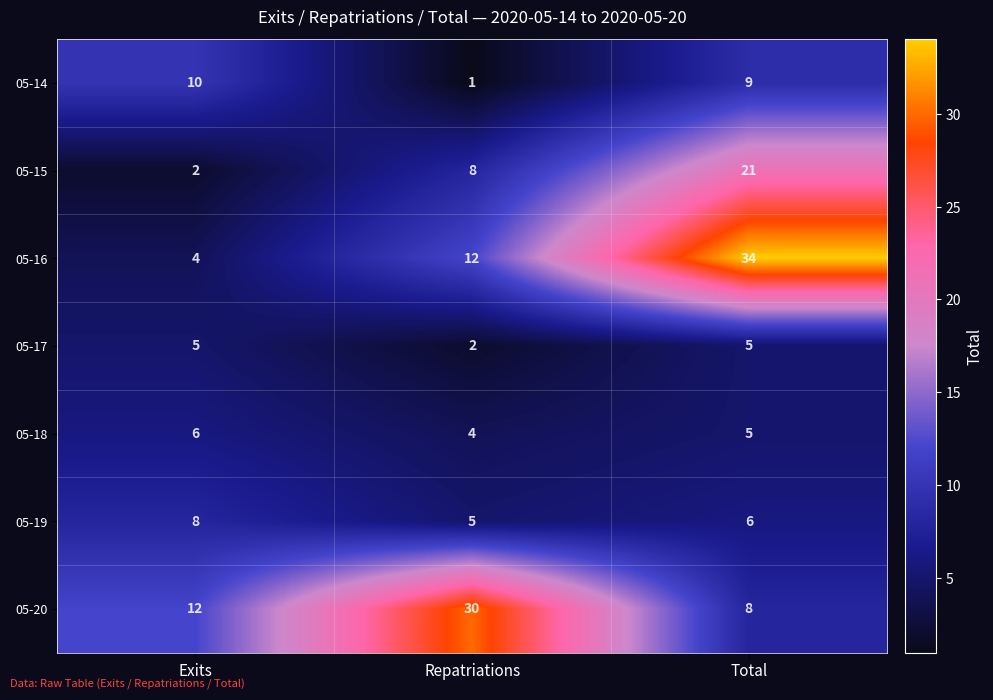

Where is 05-14 nearest to the value 5?

Repatriations